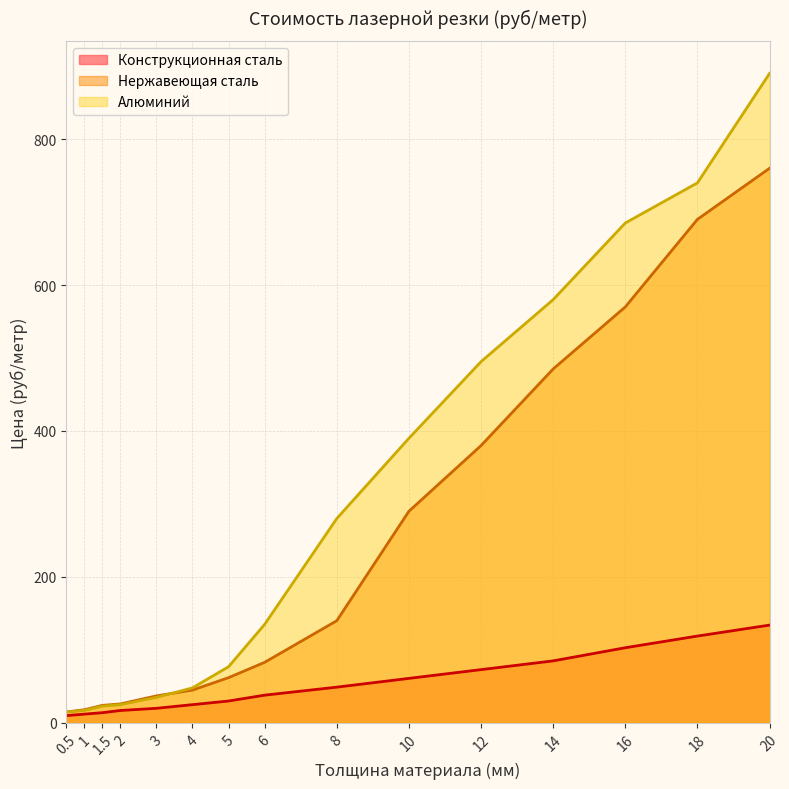

Which has a higher value, 16 or 1?

16